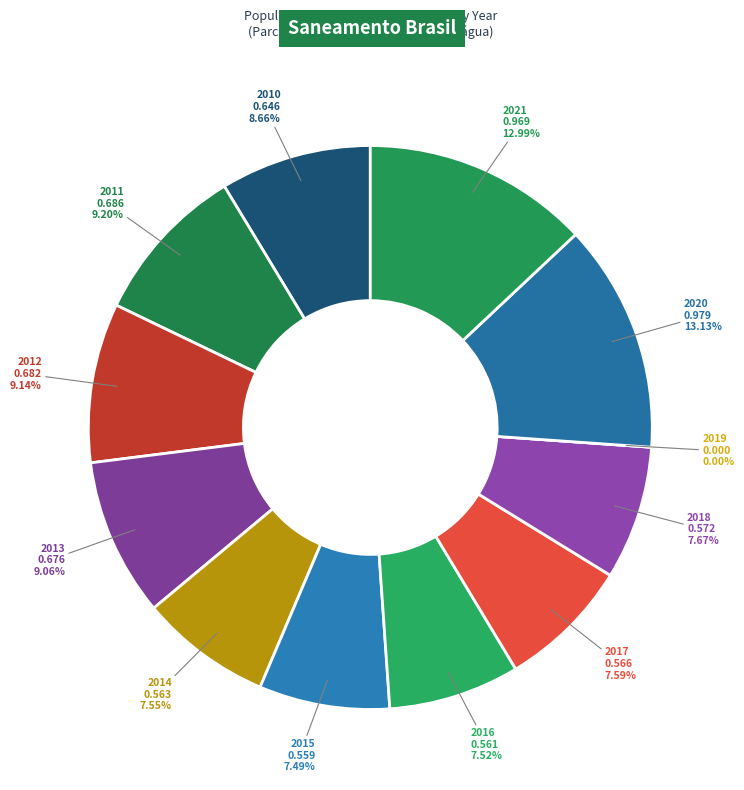

Which category has the biggest portion of the pie?

2020